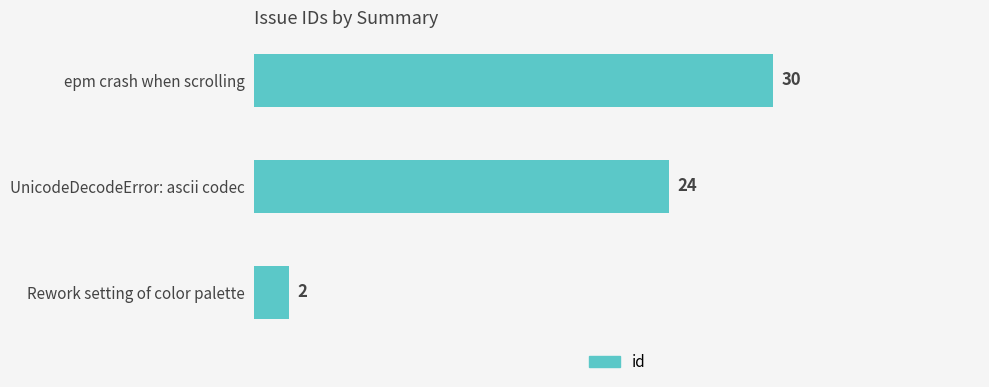

Rank the categories by value from lowest to highest.

Rework setting of color palette, UnicodeDecodeError: ascii codec, epm crash when scrolling